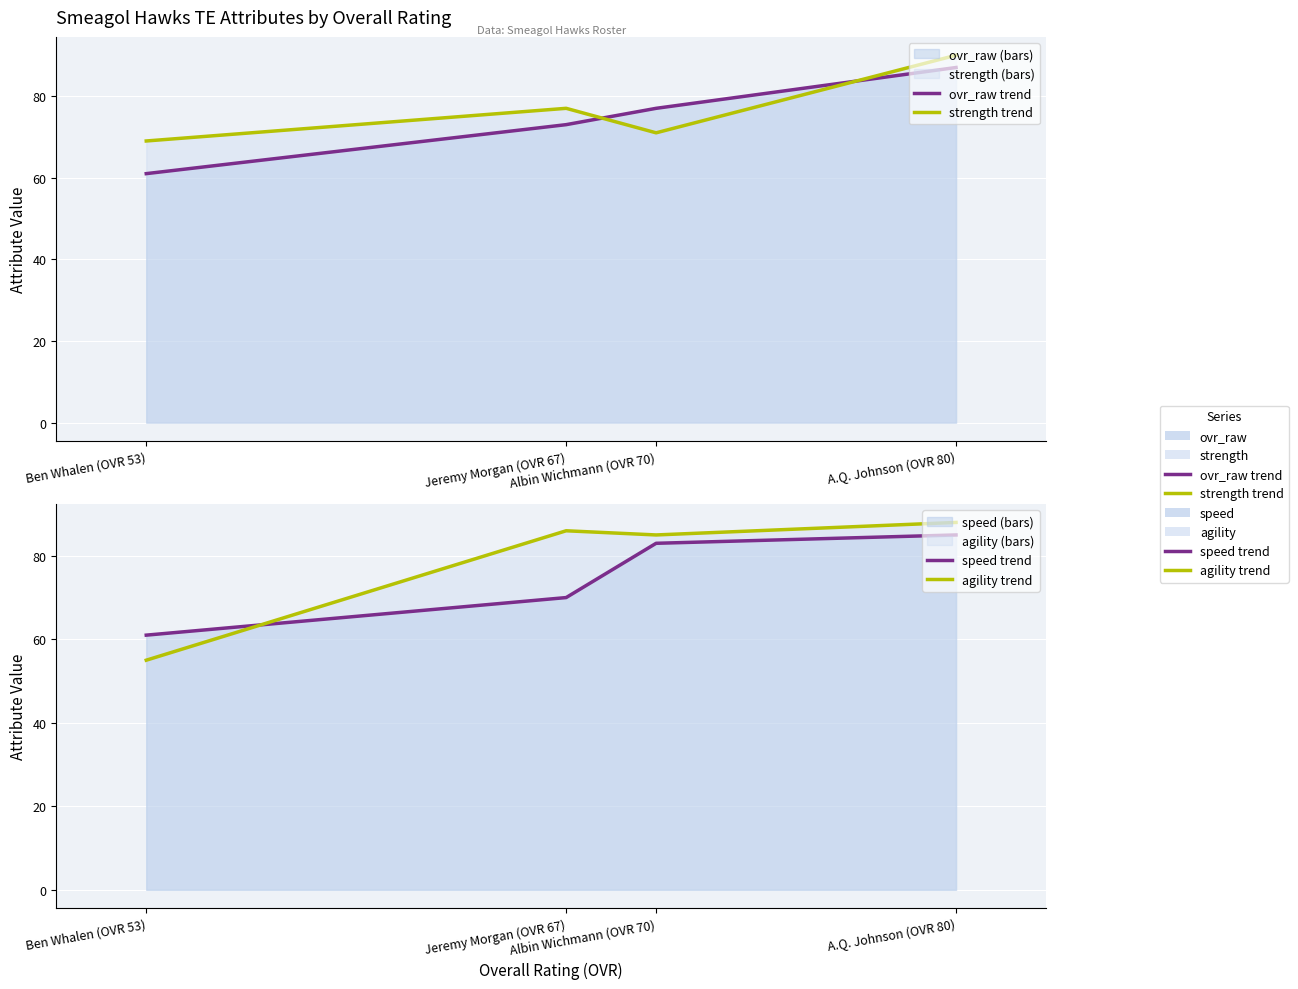

What is the sum of the ovr_raw trend values at A.Q. Johnson (OVR 80) and Ben Whalen (OVR 53)?

148